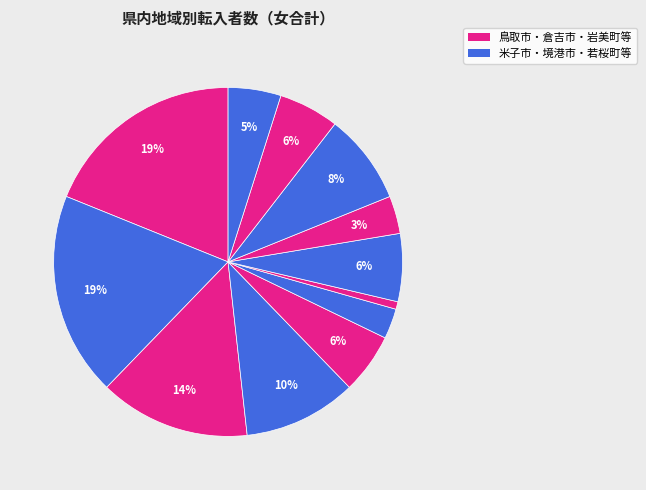

Is there any slice that represents more than half of the pie?

No